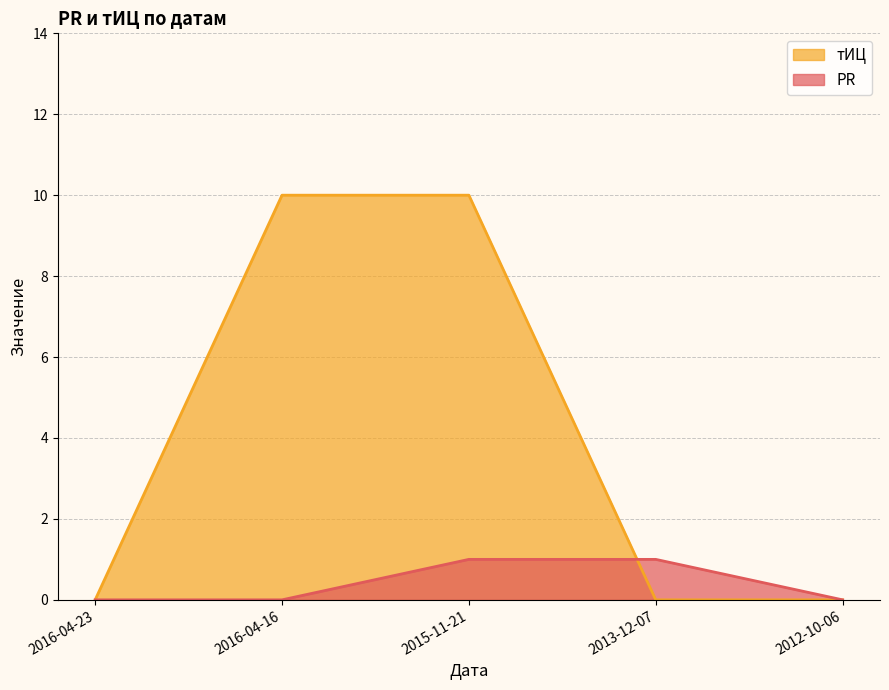

At which category does the chart reach its peak across all series?

2016-04-16